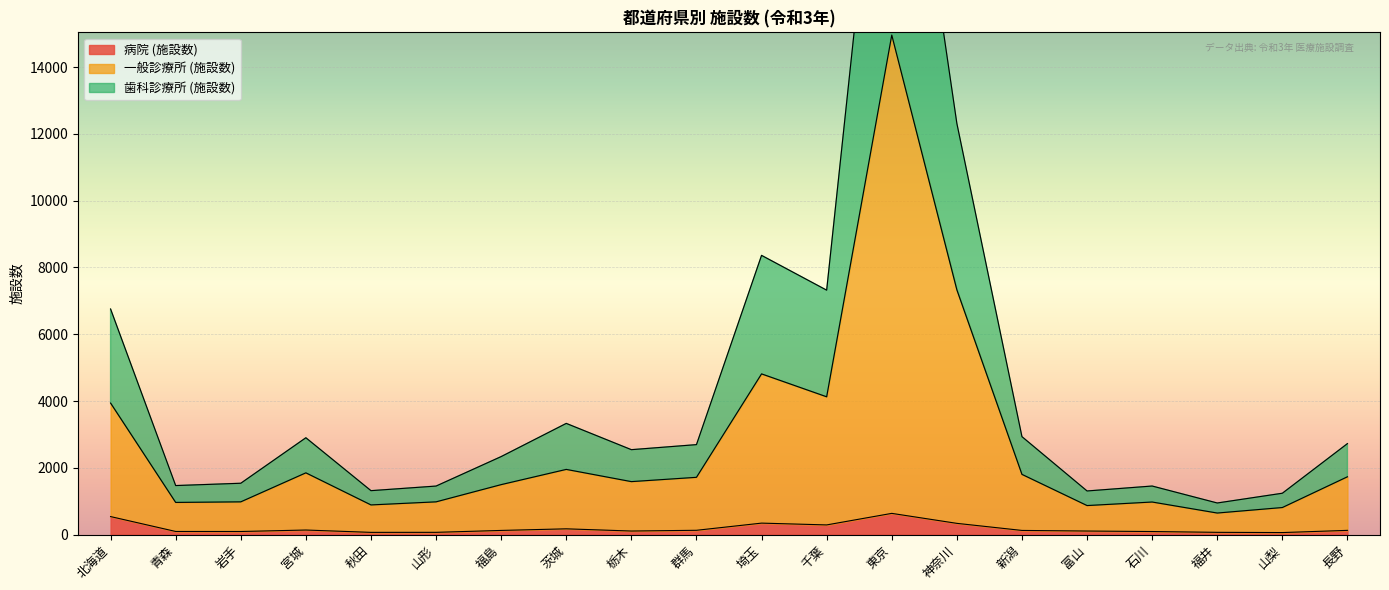

The value of 一般診療所 (施設数) at 福井 is 645. True or false?

True